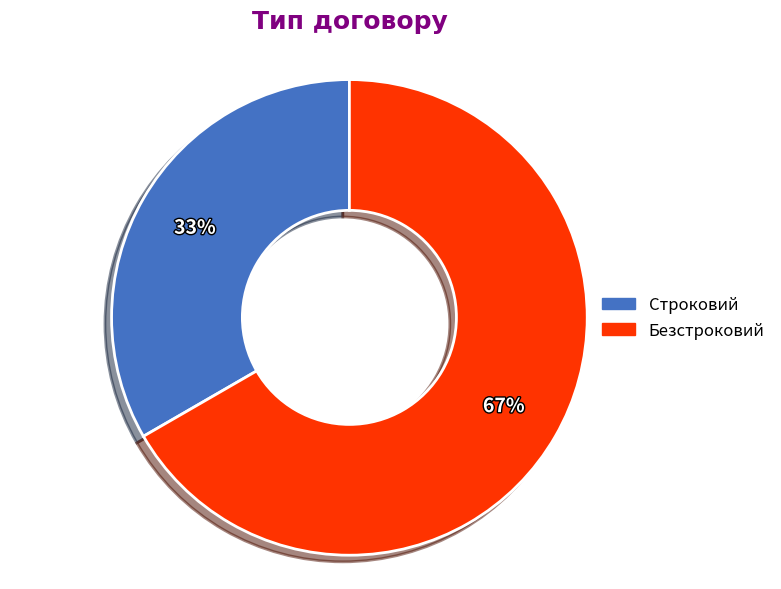

Which has a higher value, Безстроковий or Строковий?

Безстроковий